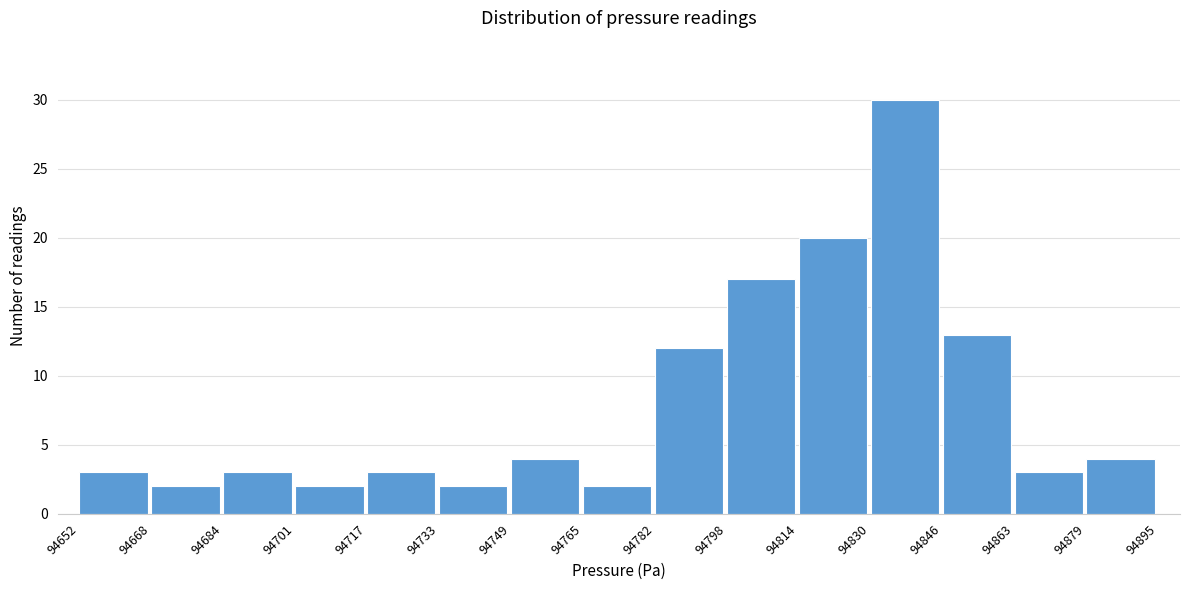

Reading left to right, transcribe this chart: for each bar, give the range it covers on the x-axis and its height. The values are not printed on the chart, so give them approximately, as read against the axis.

94652 to 94668: 3
94668 to 94684: 2
94684 to 94701: 3
94701 to 94717: 2
94717 to 94733: 3
94733 to 94749: 2
94749 to 94765: 4
94765 to 94782: 2
94782 to 94798: 12
94798 to 94814: 17
94814 to 94830: 20
94830 to 94846: 30
94846 to 94863: 13
94863 to 94879: 3
94879 to 94895: 4